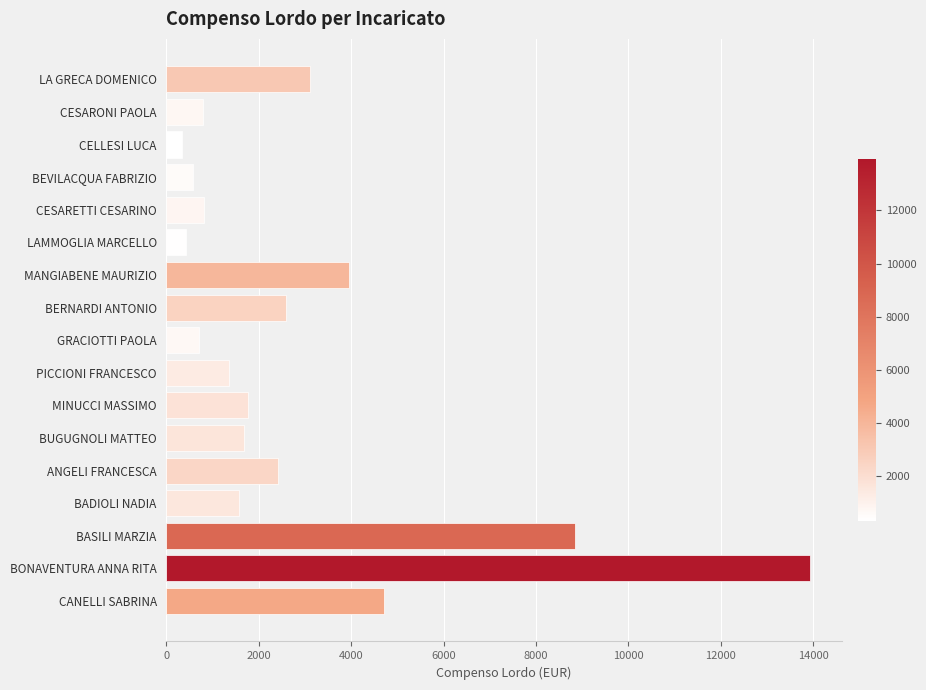

What is the greatest value displayed?

13920.0